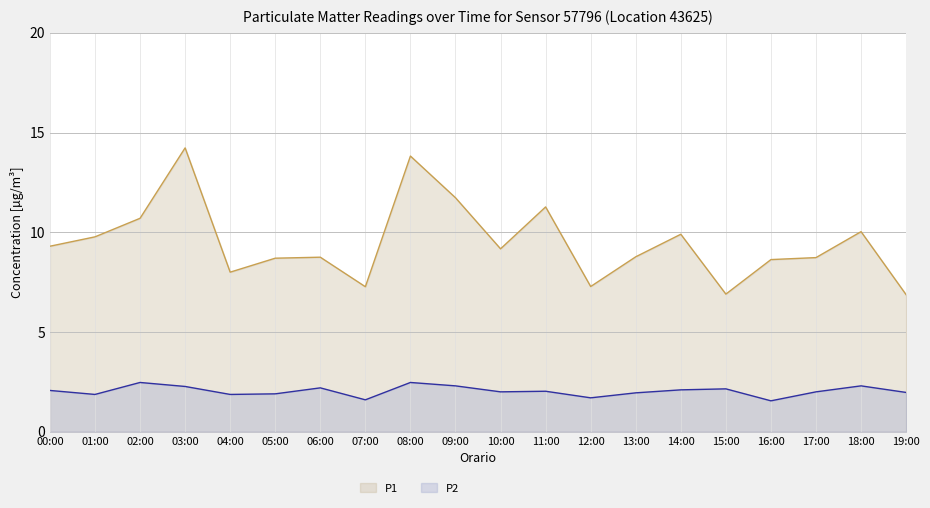

True or false: P1 has more than 2 points higher than both neighbors.

True